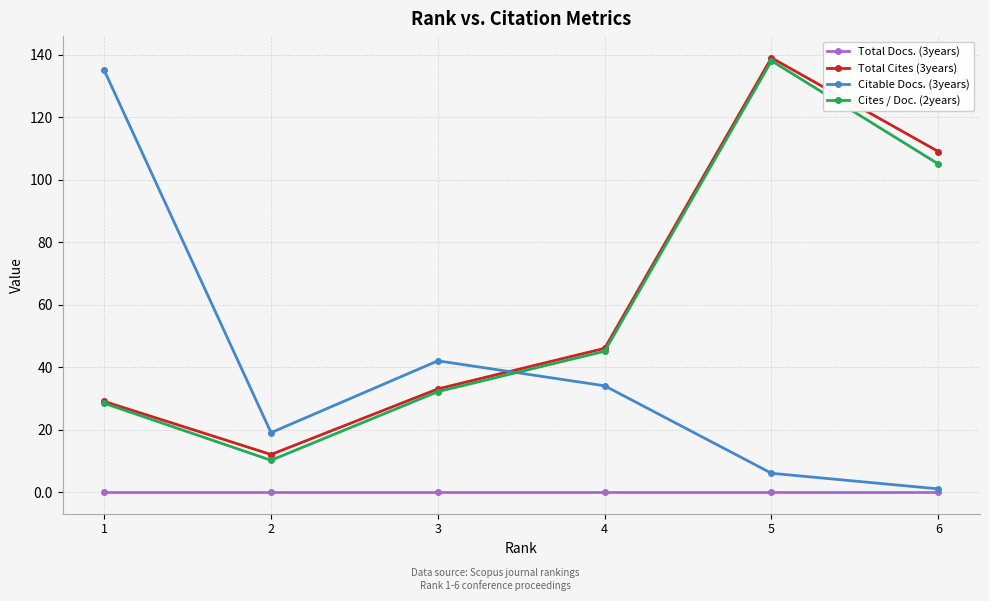

Is it true that Total Cites (3years) equals 21.2 at 3?

False